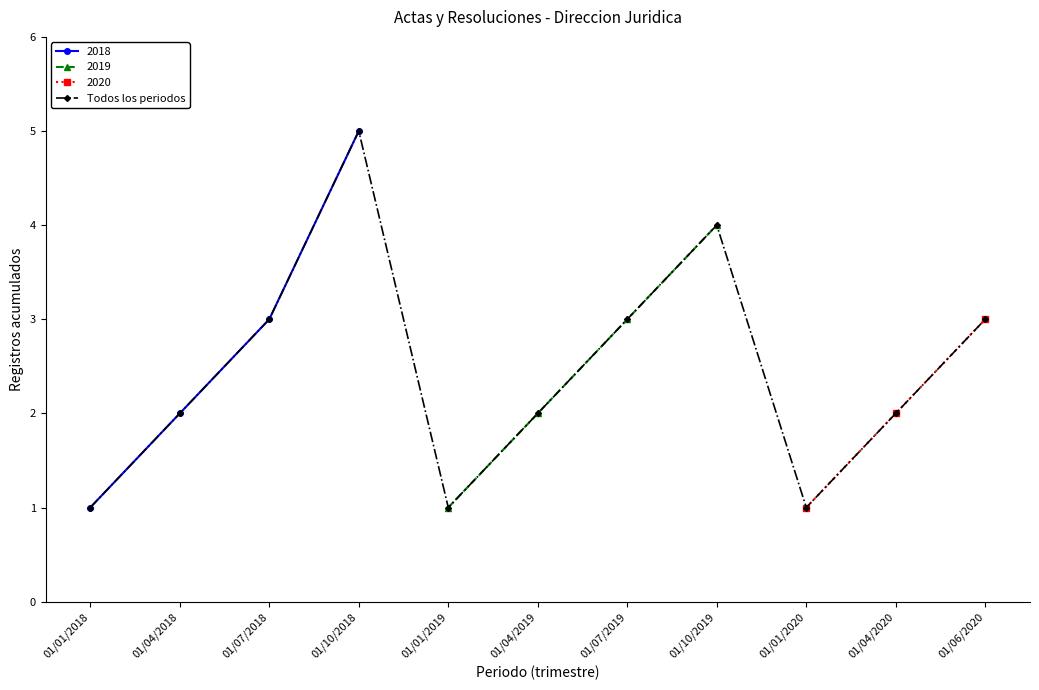

At which category does the chart reach its minimum across all series?

01/01/2018